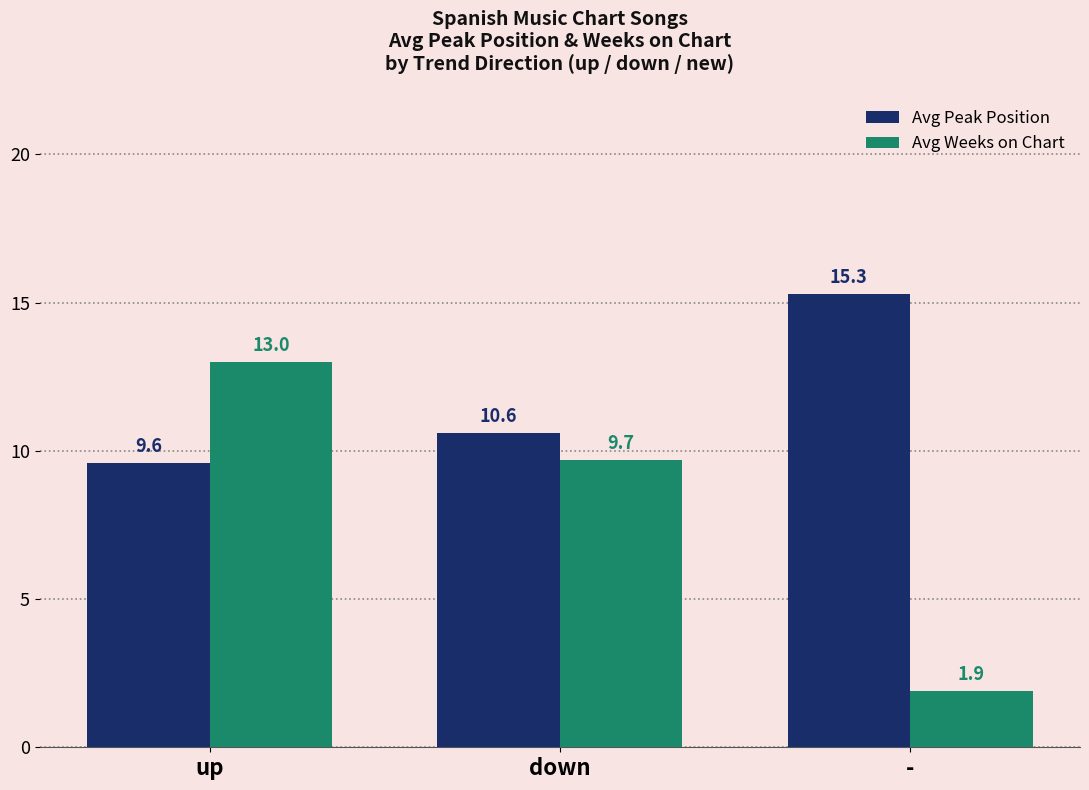

How many data points does each series have?

3